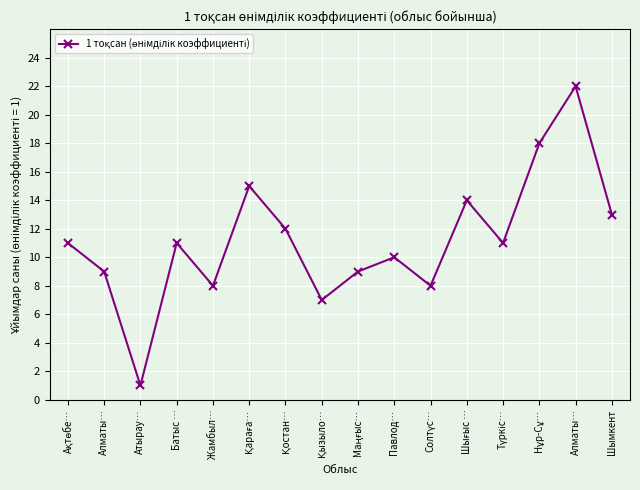

How many series are shown in this chart?

1